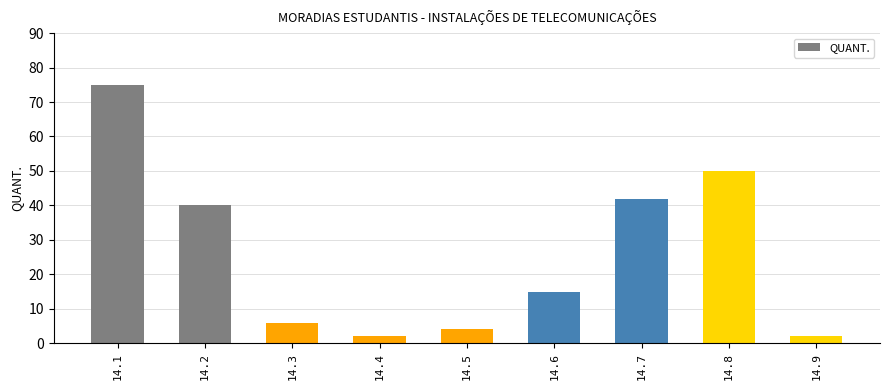

How many values are below 15?

4